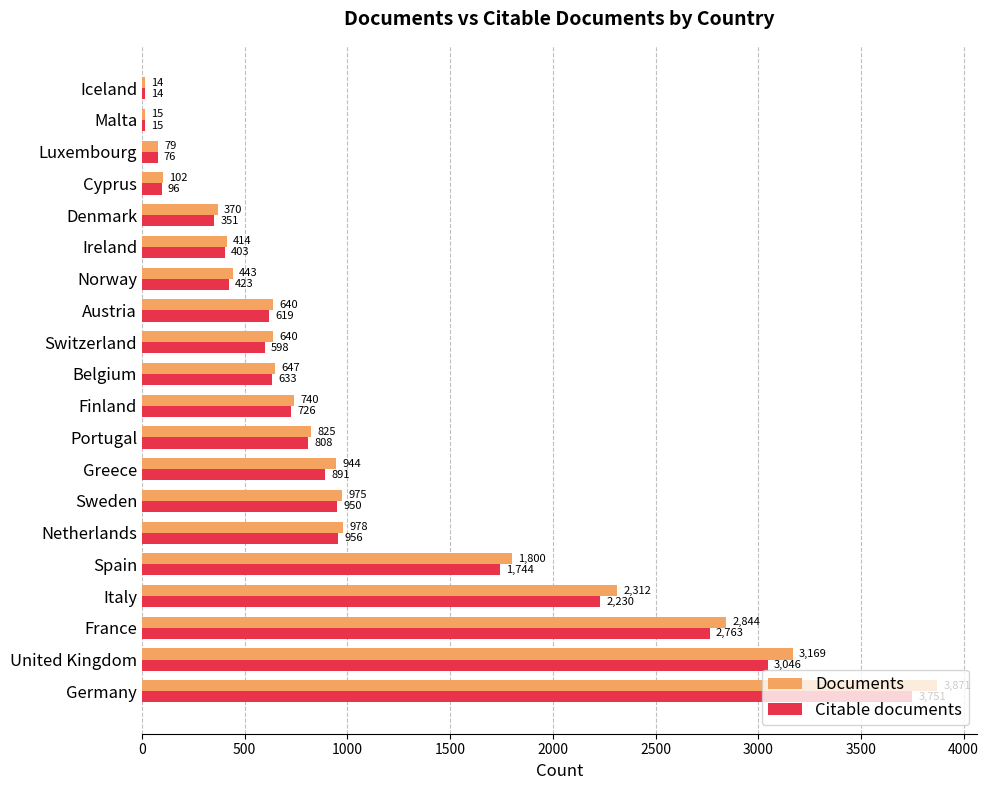

What is the spread (max minus min) of values at Germany?

120